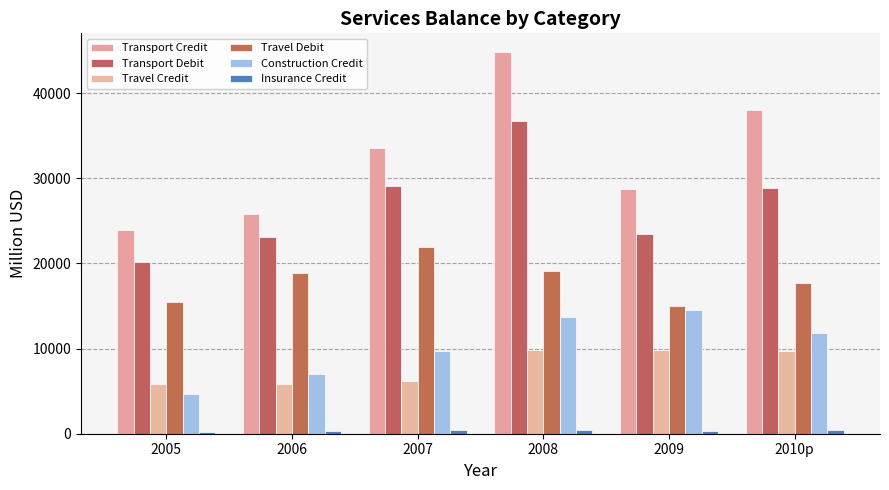

What is the value of the Travel Credit bar at the 6th from the left?

9764.6